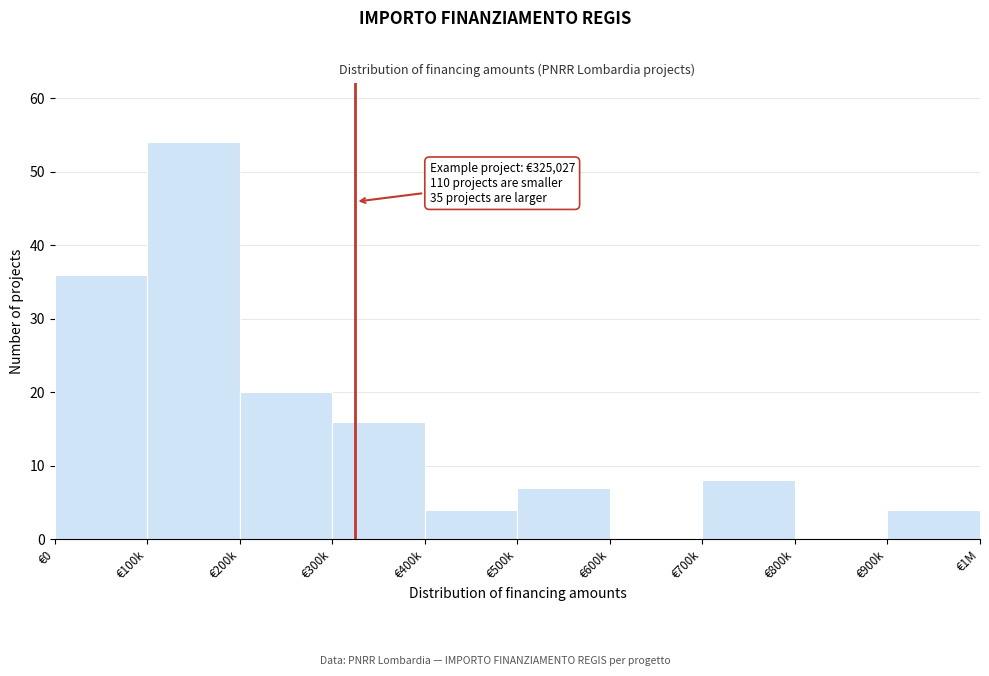

Reading right to left, list all the values displayed in this chart.

€900k=4	€800k=0	€700k=8	€600k=0	€500k=7	€400k=4	€300k=16	€200k=20	€100k=54	€0=36